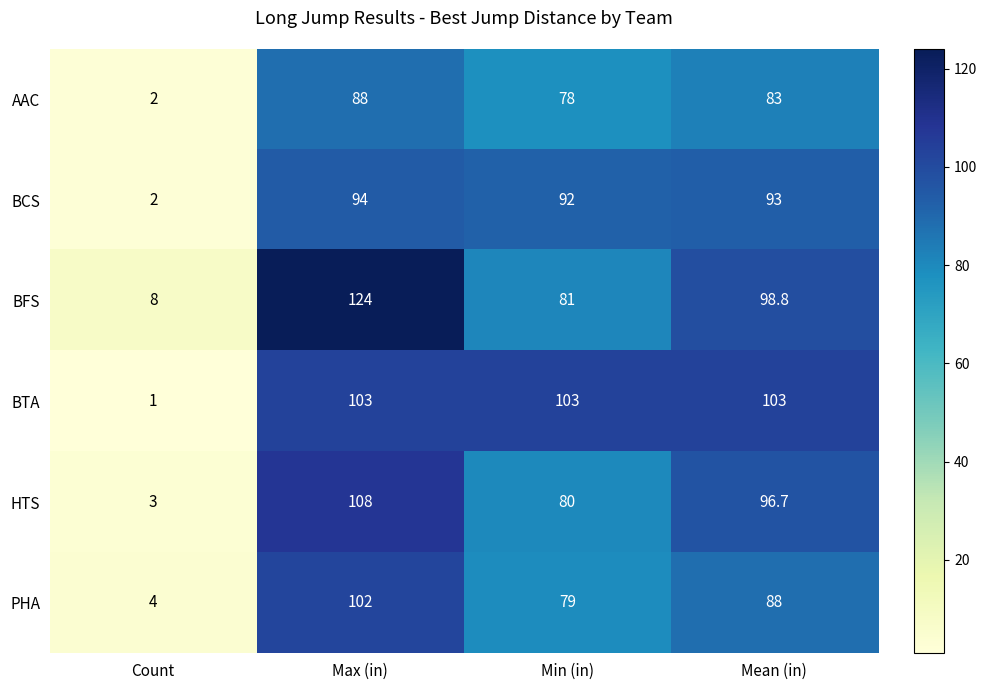

At which category is the sum across all series the highest?

Max (in)